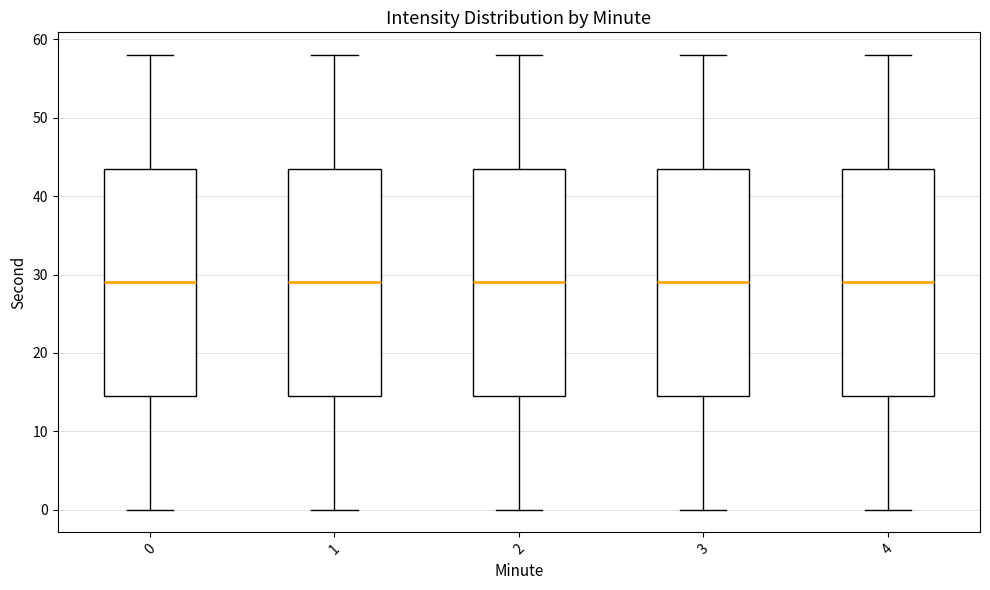

Reading left to right, read every box against the y-axis: the position of its median line, the range the box covers, and the ends of its whiskers. The values are not printed on the chart, so give them approximately, as read against the axis.

0: median 29, box 15 to 44, whiskers 0 to 58
1: median 29, box 15 to 44, whiskers 0 to 58
2: median 29, box 15 to 44, whiskers 0 to 58
3: median 29, box 15 to 44, whiskers 0 to 58
4: median 29, box 15 to 44, whiskers 0 to 58